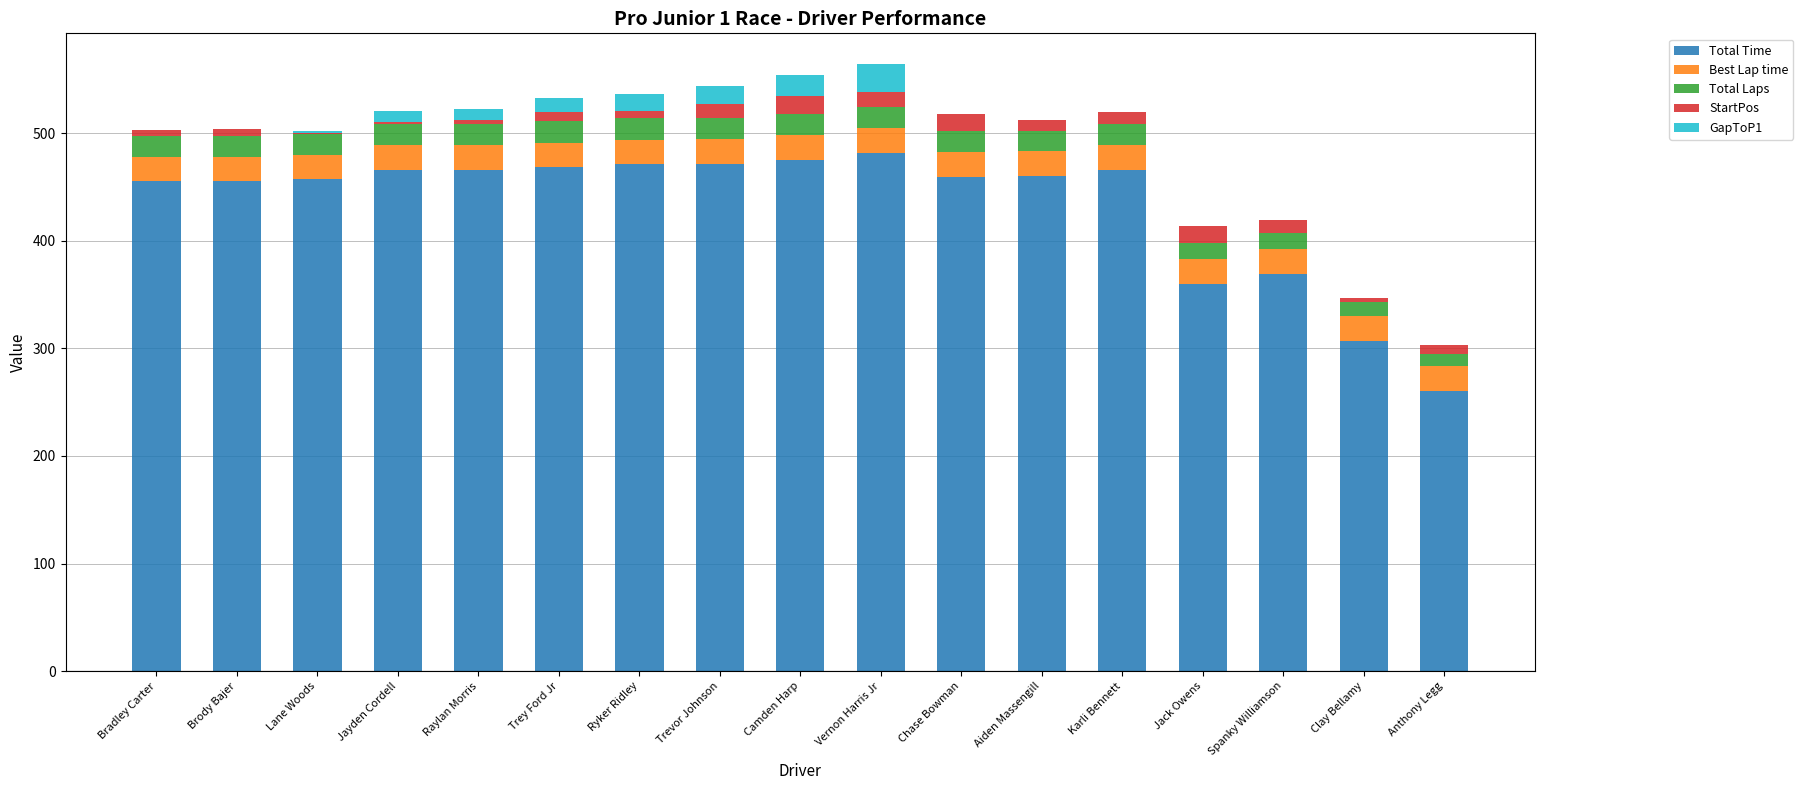

What is the total value across all series at Spanky Williamson?

419.4